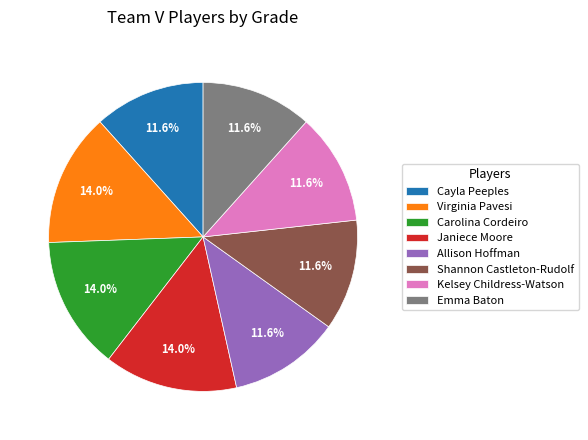

Does Janiece Moore represent more than half of the total?

No